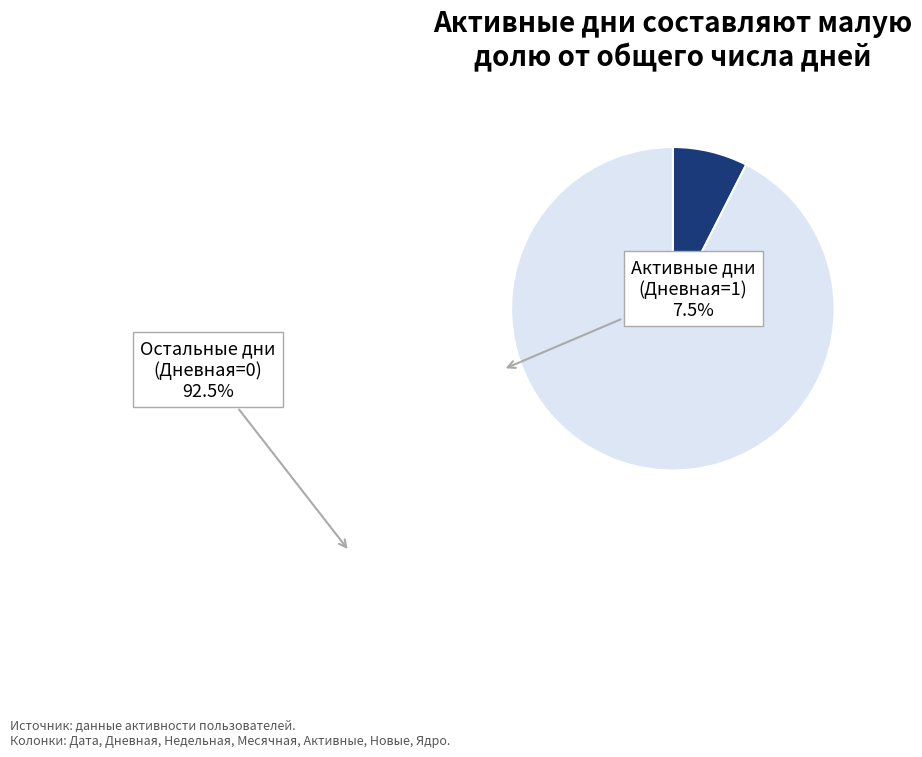

What is the ratio of the value at Остальные дни (Дневная=0) to the value at Активные дни (Дневная=1)?

12.3